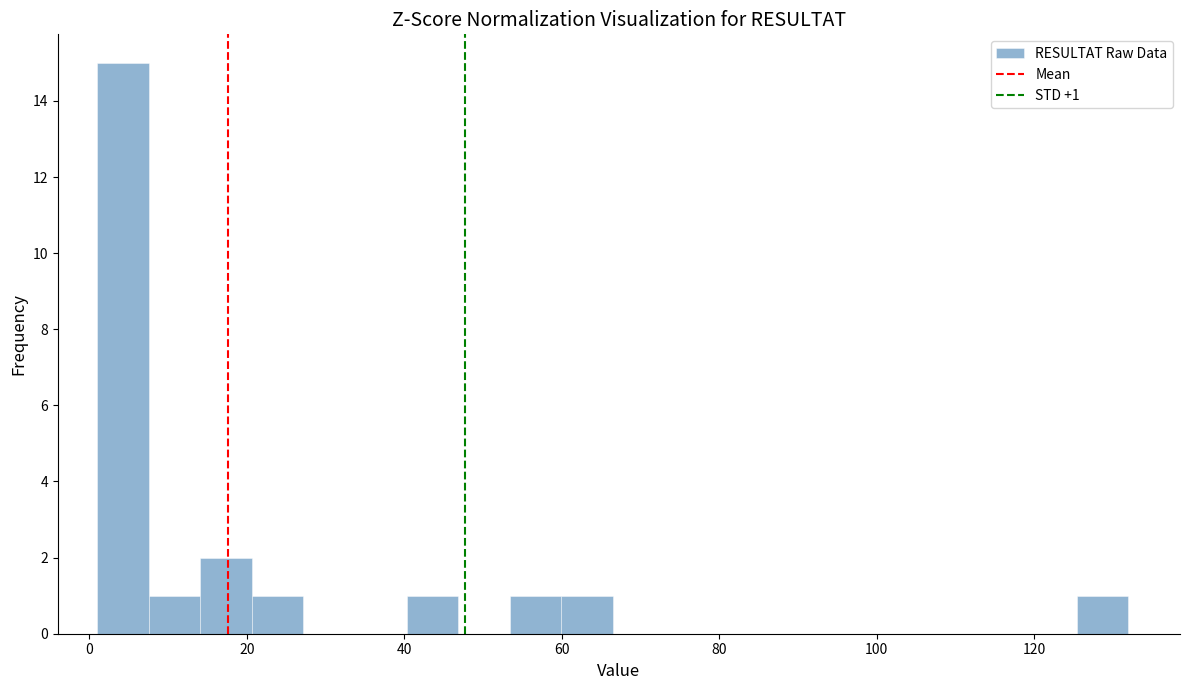

Around what value on the x-axis is the tallest bar? Give the approximate position of its centre, as read against the axis.

4